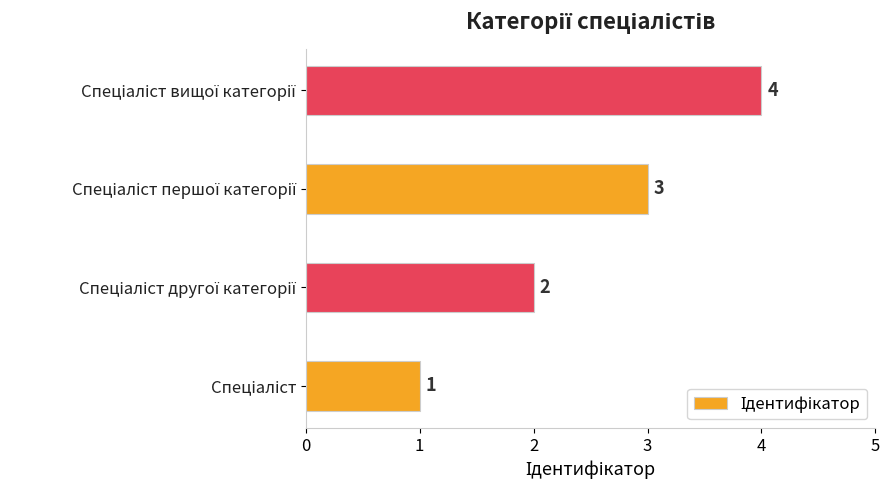

What is the difference between the maximum and second lowest values?

2